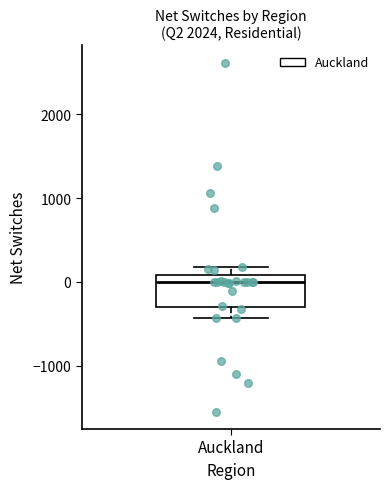

Read this box plot against the y-axis: the position of the median line, the range covered by the box, and the ends of both whiskers. The values are not printed on the chart, so give them approximately, as read against the axis.

median 0, box -300 to 100, whiskers -400 to 200